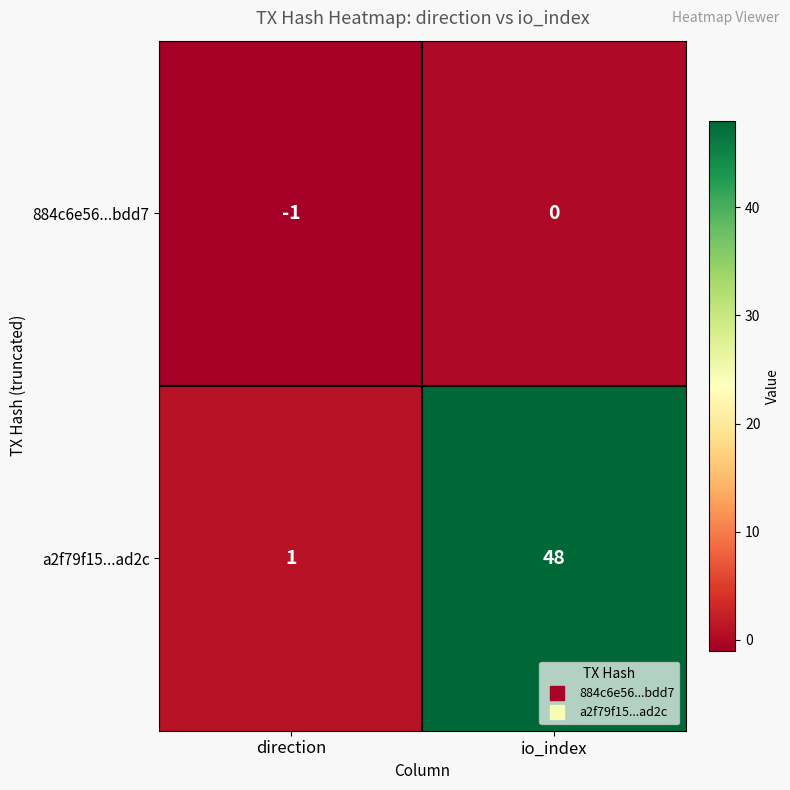

Rank the series by their average value, from lowest to highest.

884c6e56...bdd7, a2f79f15...ad2c